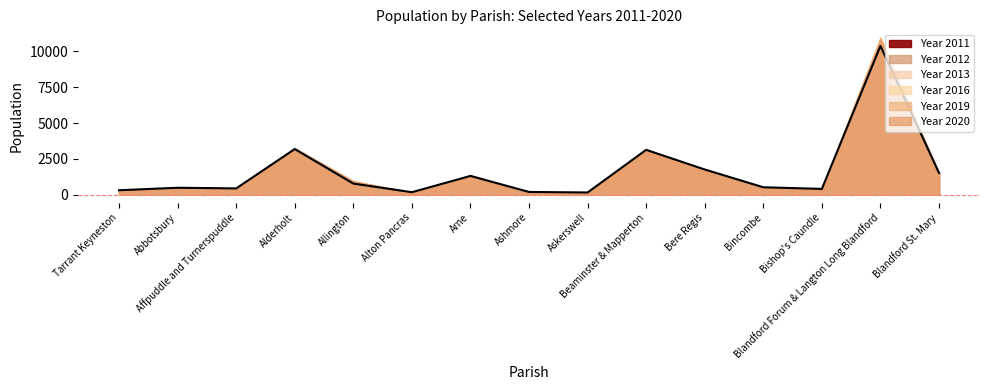

What is the label of the 1st point from the left?

Tarrant Keyneston